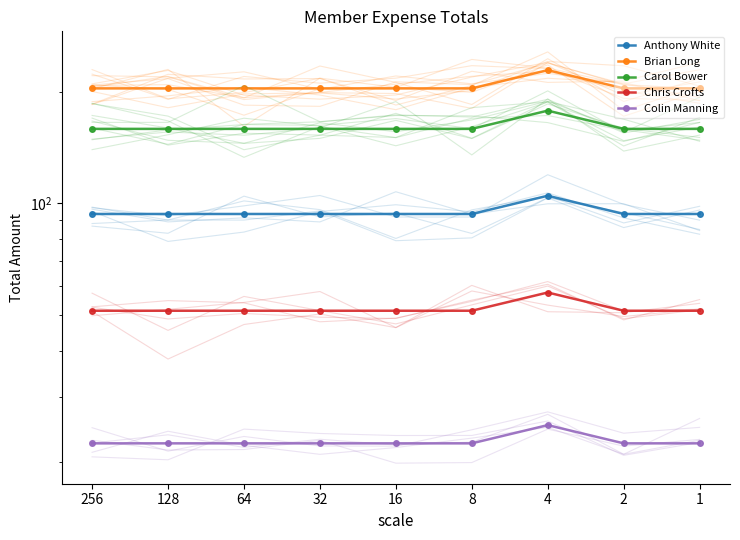

What is the spread (max minus min) of values at 64?

181.8